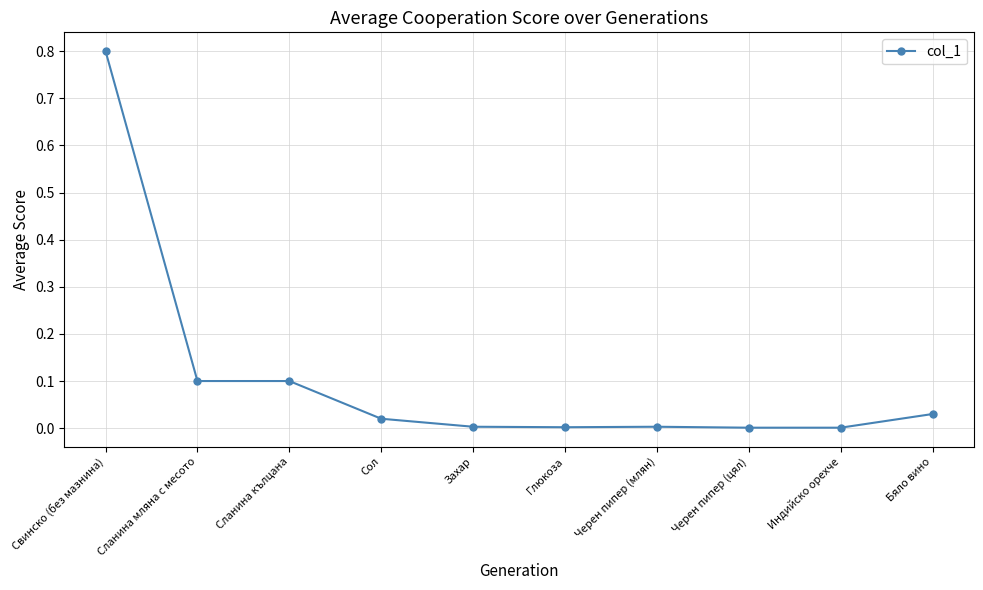

The value at Глюкоза is 0.0. True or false?

True